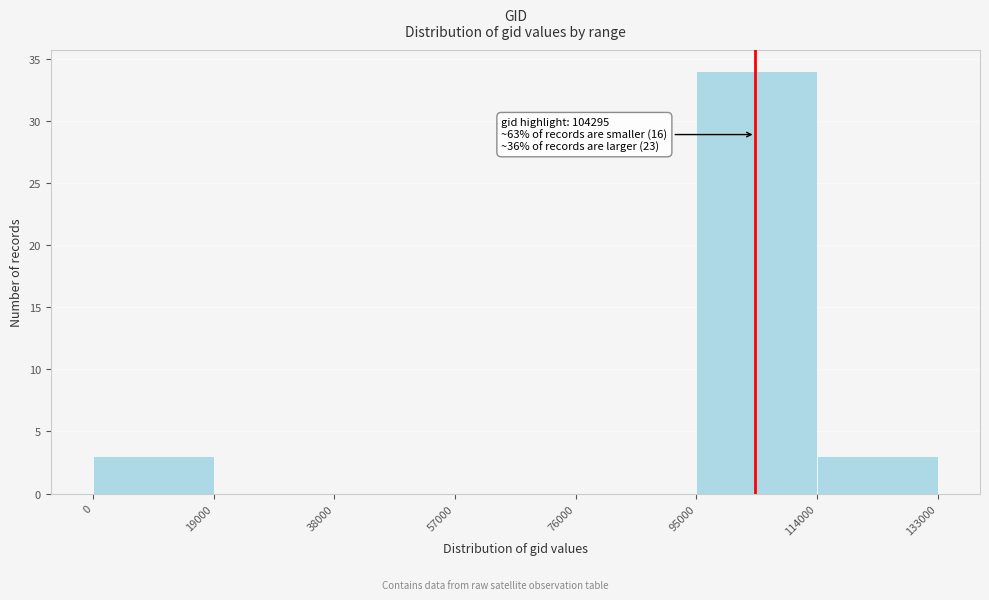

Over which range of the x-axis is the bar tallest?

95000 to 114000